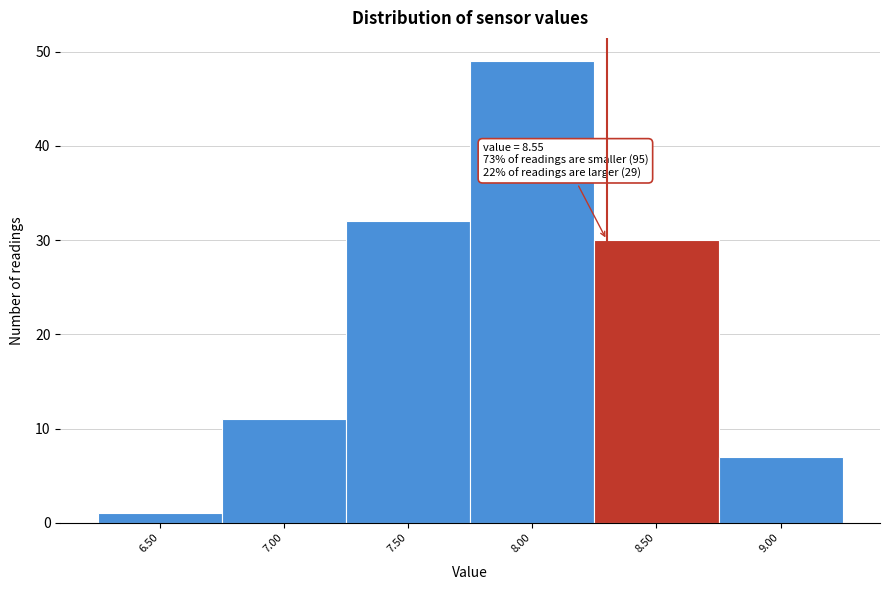

Reading left to right, what are all the values shown in this chart?

1	11	32	49	30	7